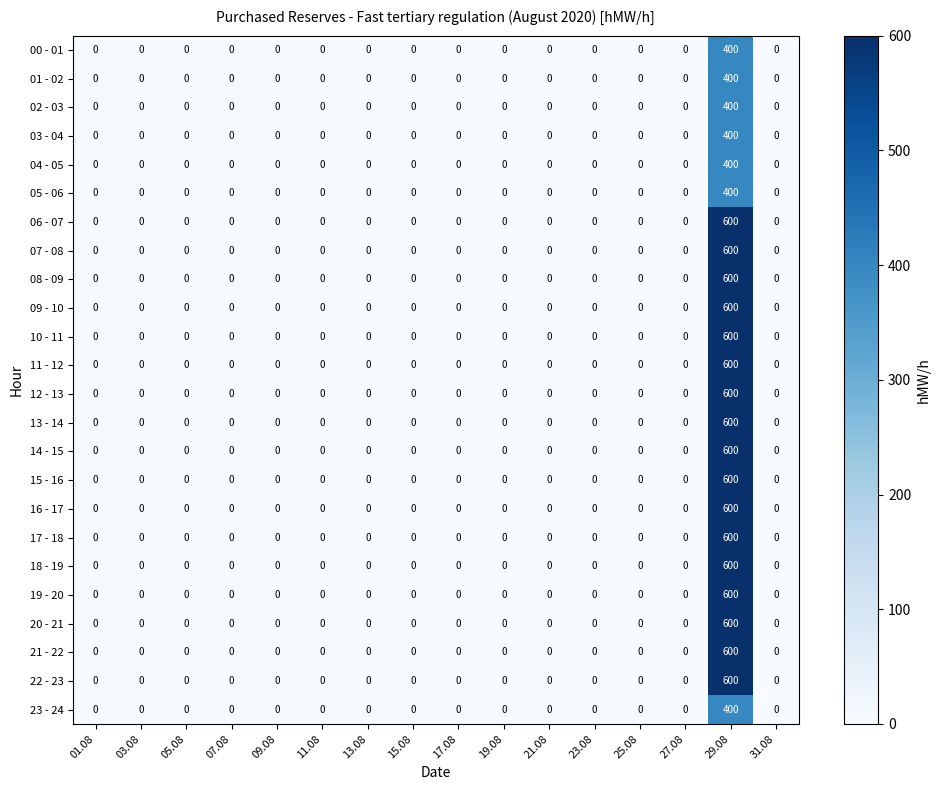

What is the difference between the maximum and minimum values in the 15 - 16 series?

600